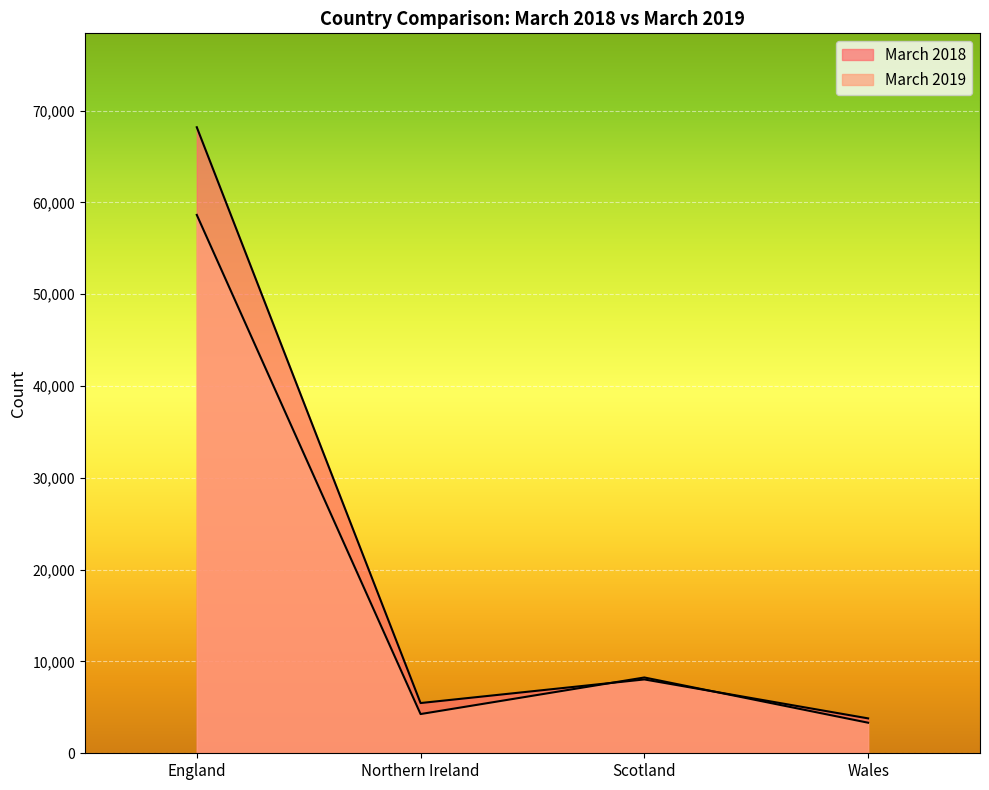

How many intersections are there between March 2019 and March 2018?

2